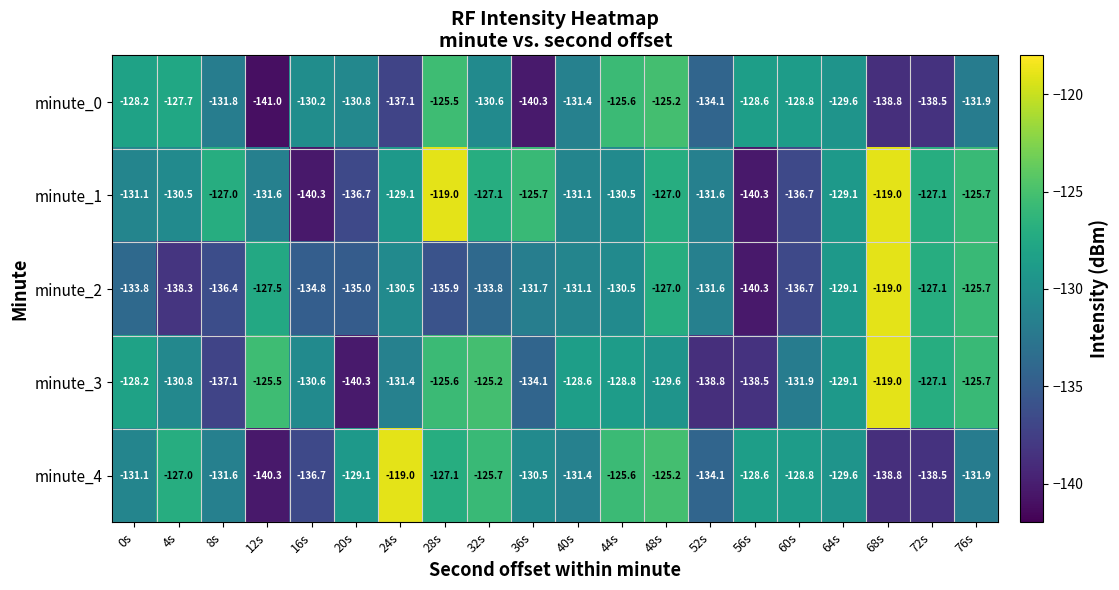

What is the approximate value of minute_3 at 48s?

-129.6